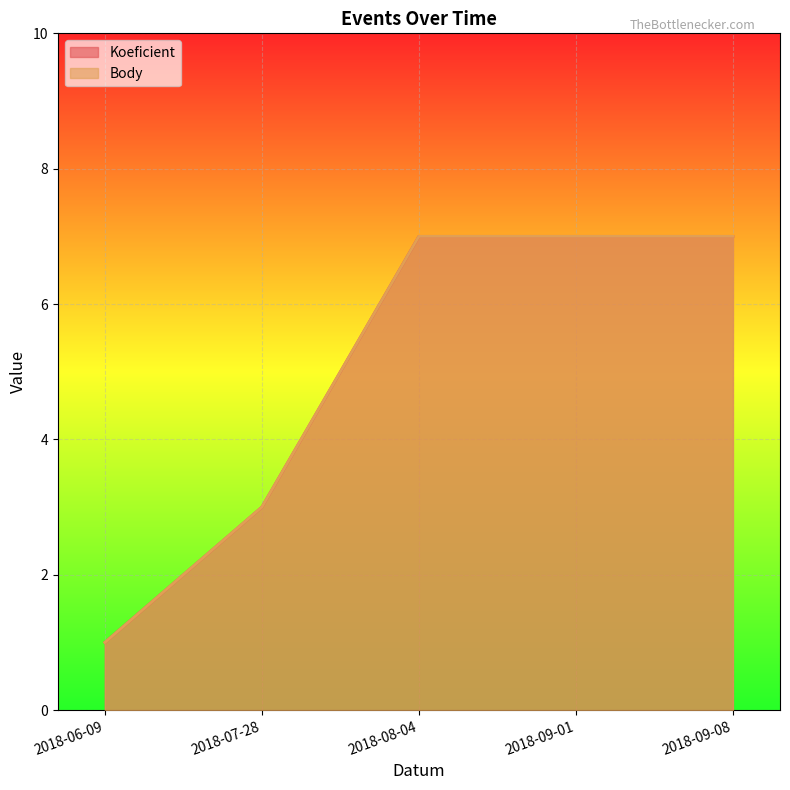

Rank the series at 2018-08-04 from lowest to highest value.

Koeficient, Body